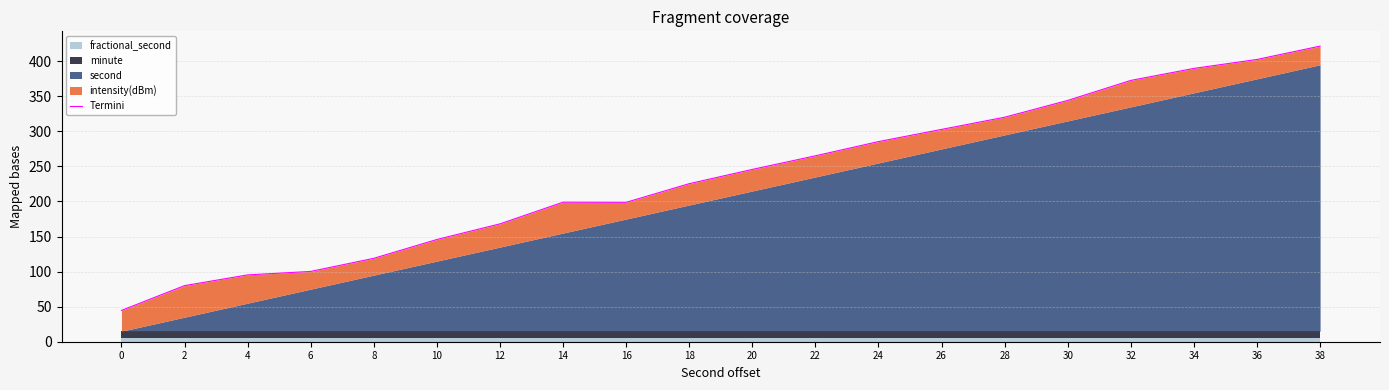

At which label does the data first exceed 245?

20